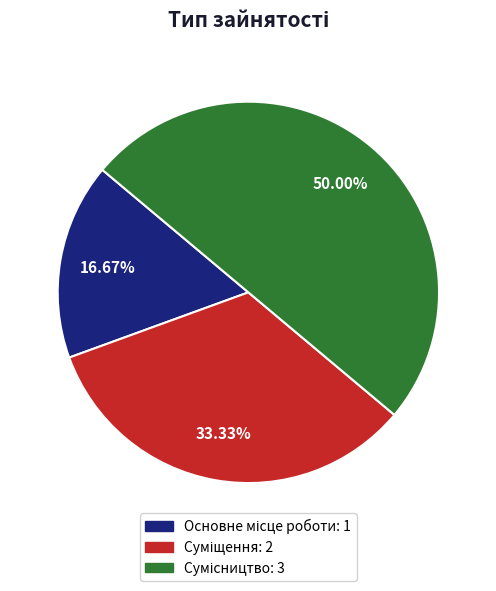

To the nearest percent, what is the average slice percentage?

33%